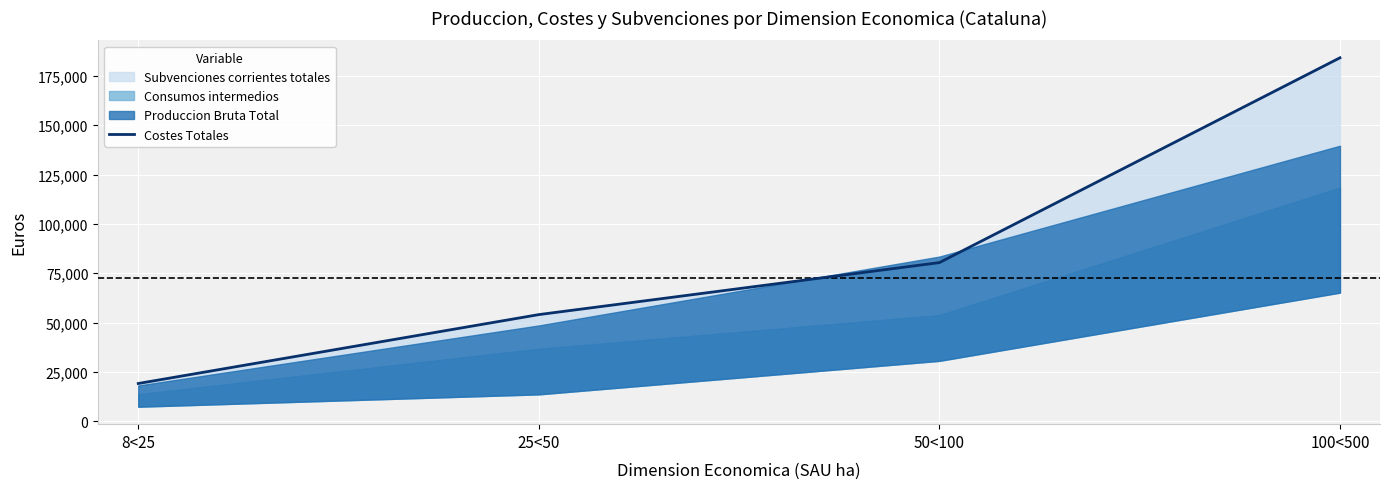

At which category does the chart reach its minimum across all series?

8<25